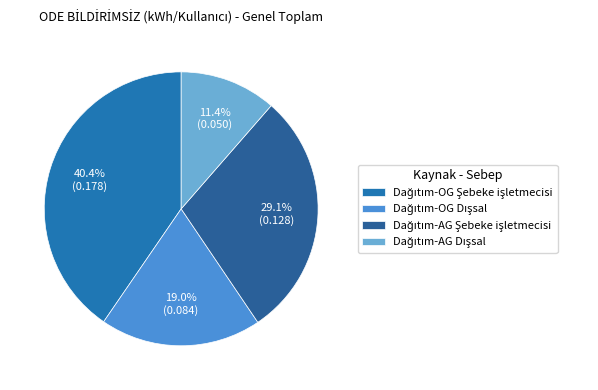

How many segments does this pie chart have?

4